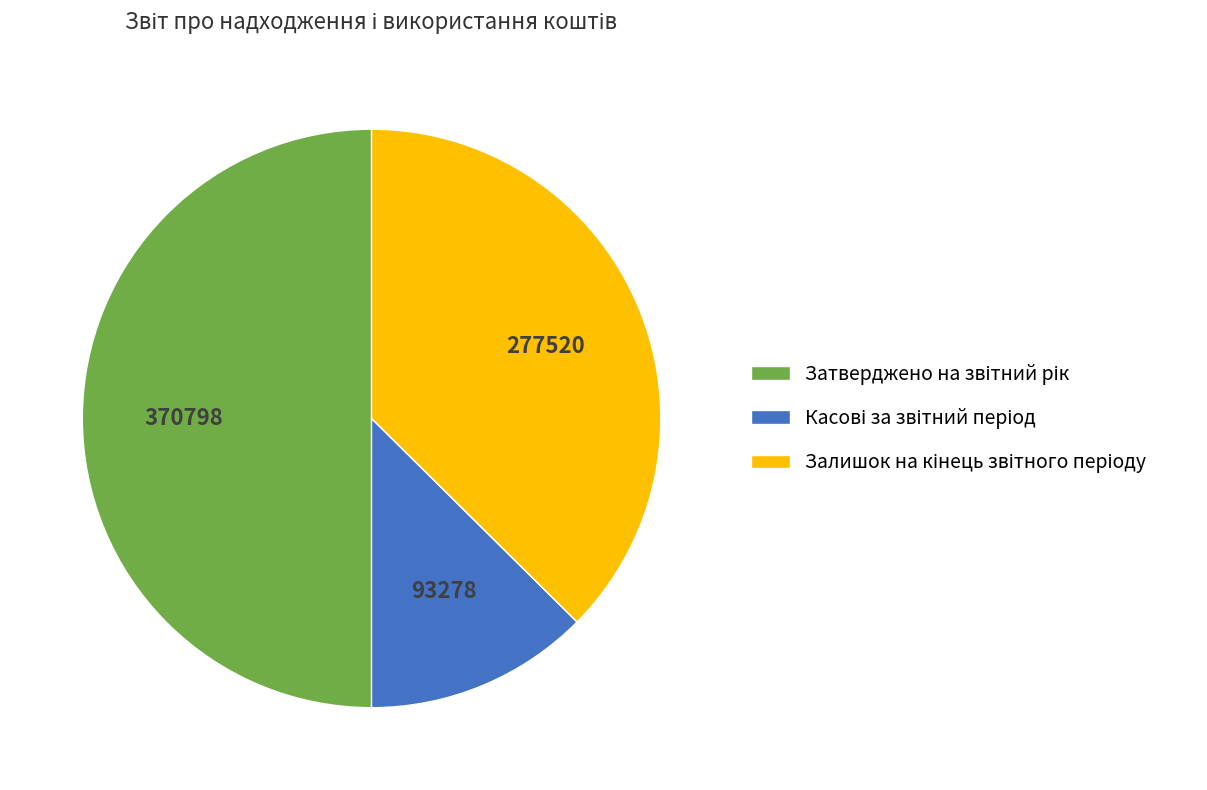

Count the number of slices in the pie.

3